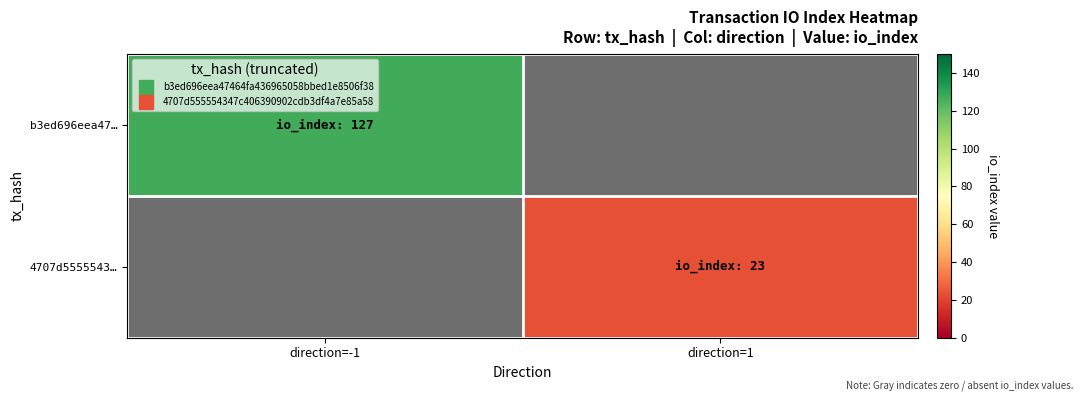

True or false: 4707d5555543… has a value of 7.2 at direction=1.

False